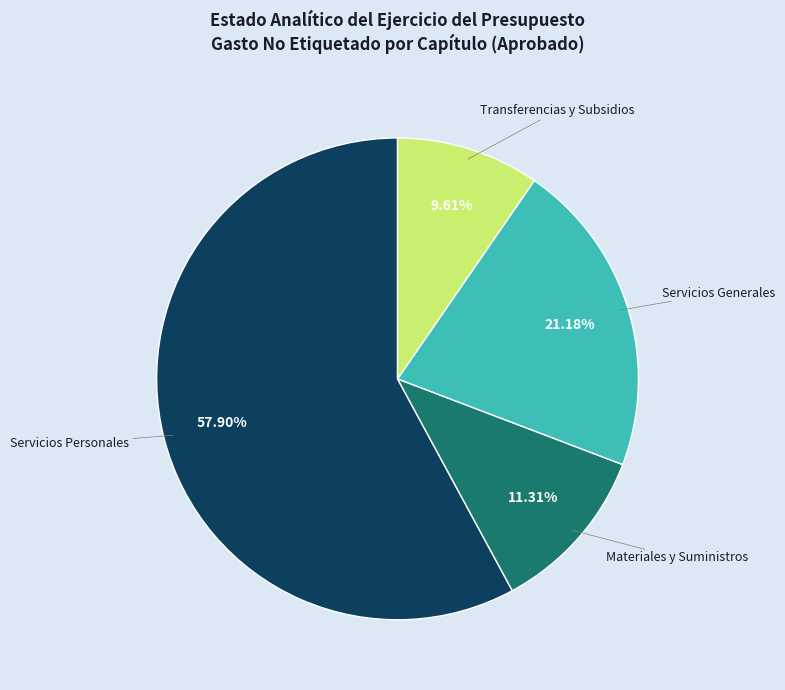

What portion of the pie excludes Materiales y Suministros?

88.7%